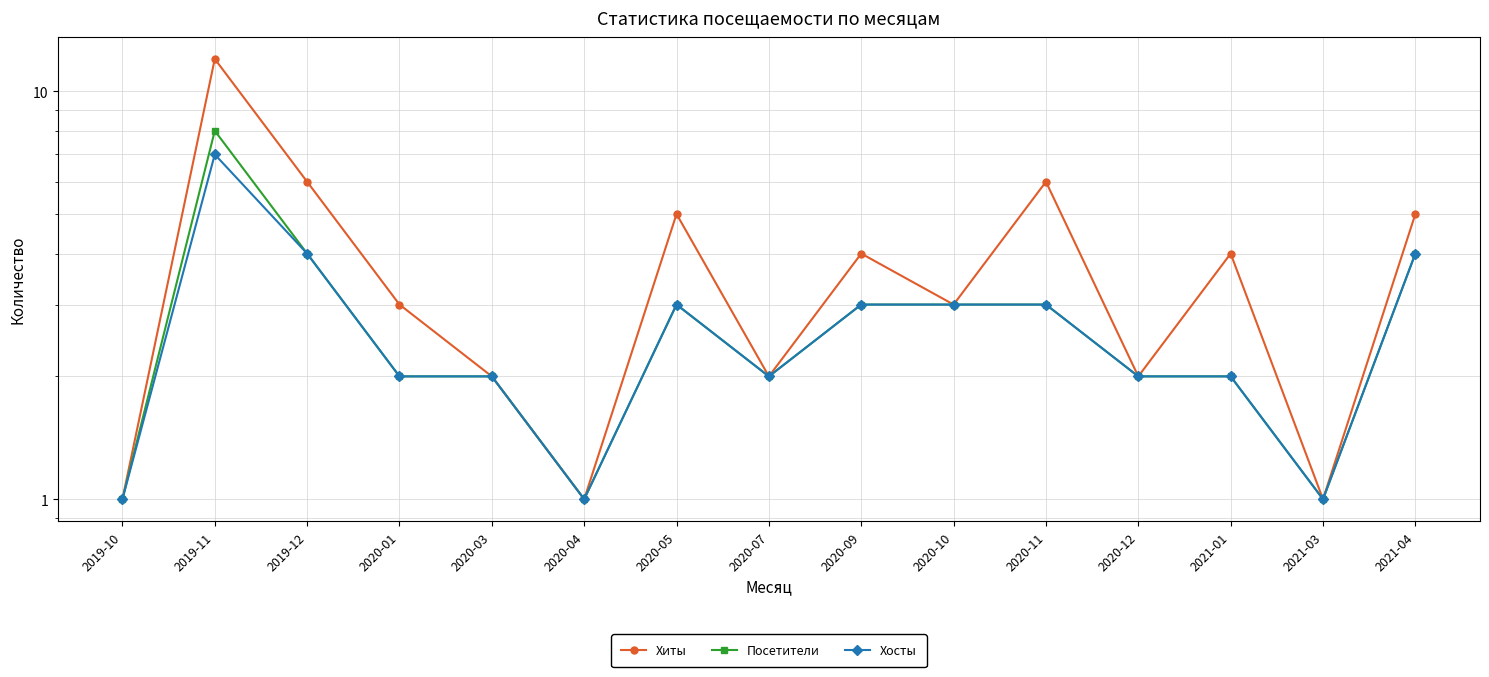

What are all the series names shown in the legend?

Хиты, Посетители, Хосты